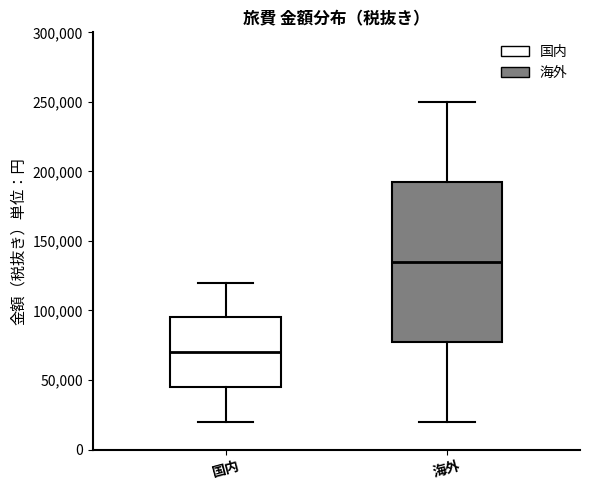

Reading left to right, transcribe this box plot: for each box, give where its median line is, the range the box spans, and where its two whiskers end, as read against the y-axis. The values are not printed on the chart, so give them approximately, as read against the axis.

国内: median 70000, box 45000 to 95000, whiskers 20000 to 120000
海外: median 135000, box 80000 to 195000, whiskers 20000 to 250000